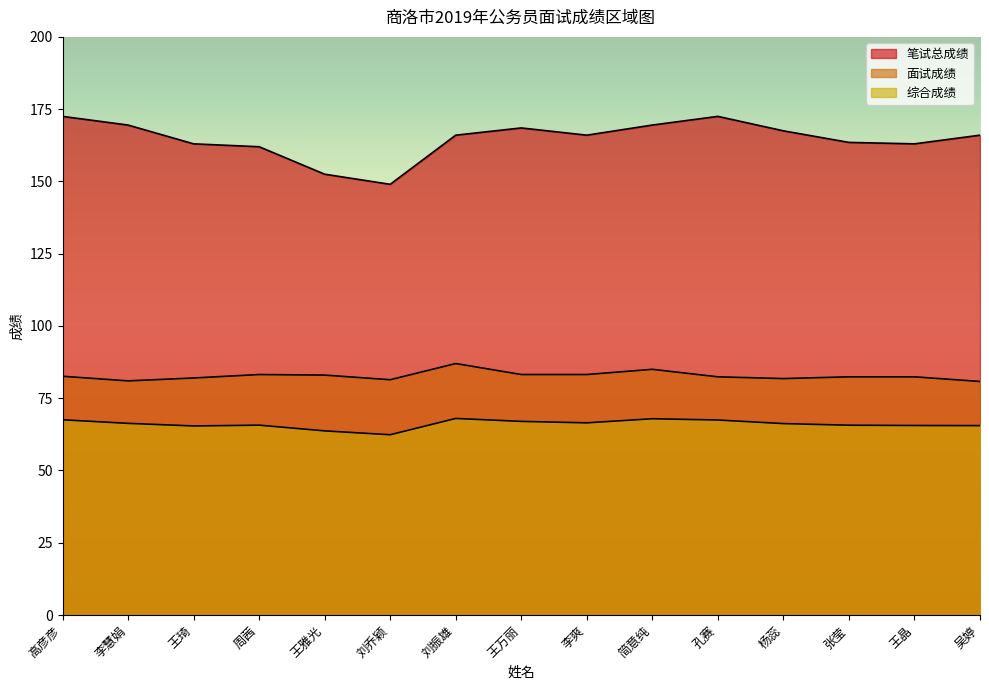

True or false: 笔试总成绩 and 综合成绩 intersect in this chart.

False